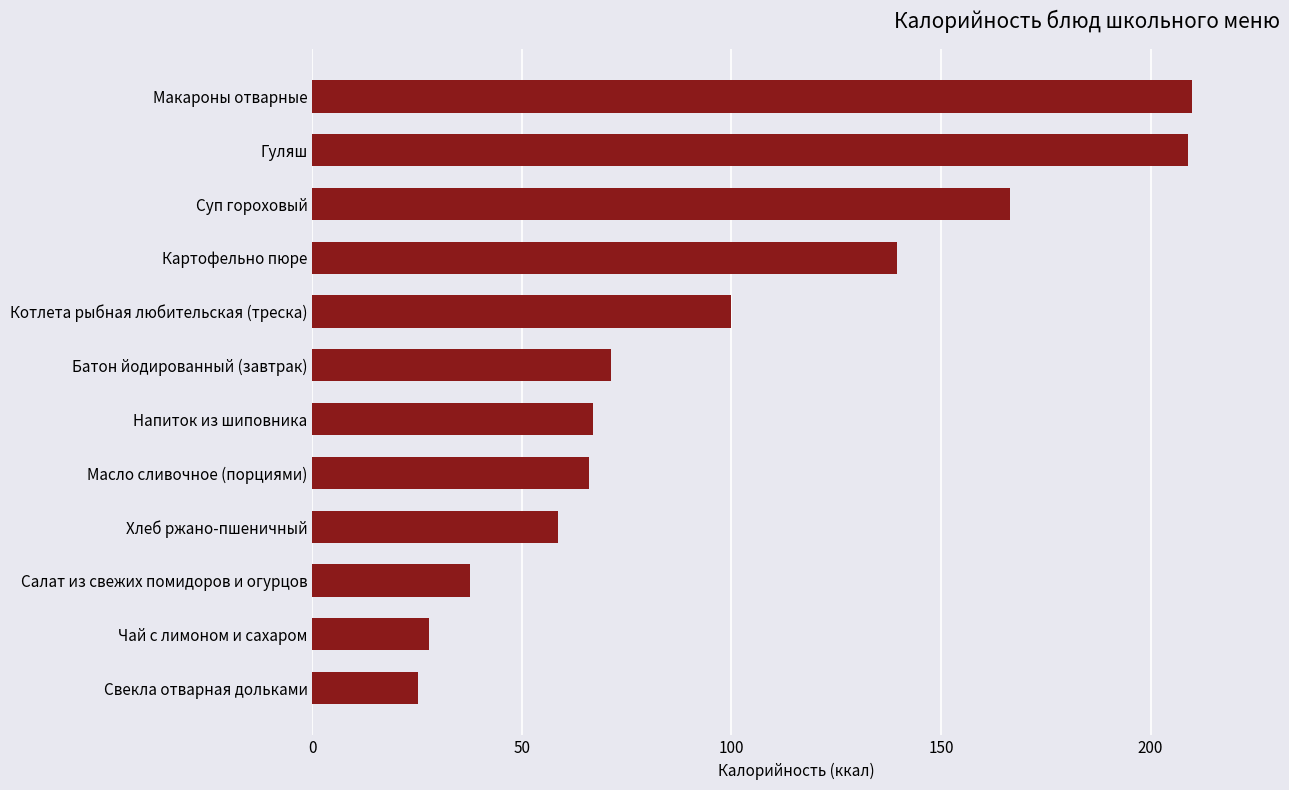

Between Суп гороховый and Макароны отварные, which is larger?

Макароны отварные